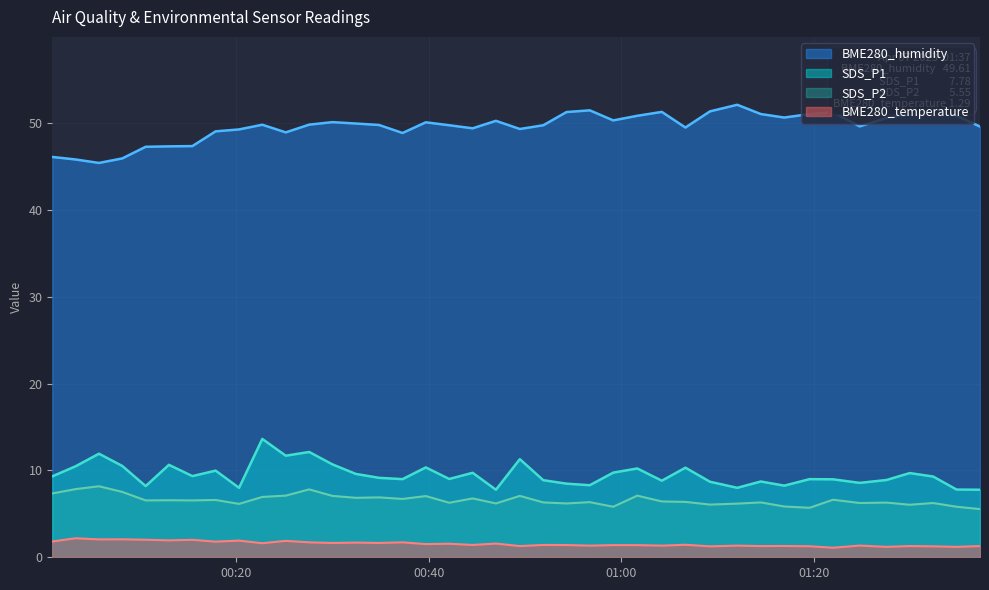

How many values in the BME280_humidity series exceed 49?

31